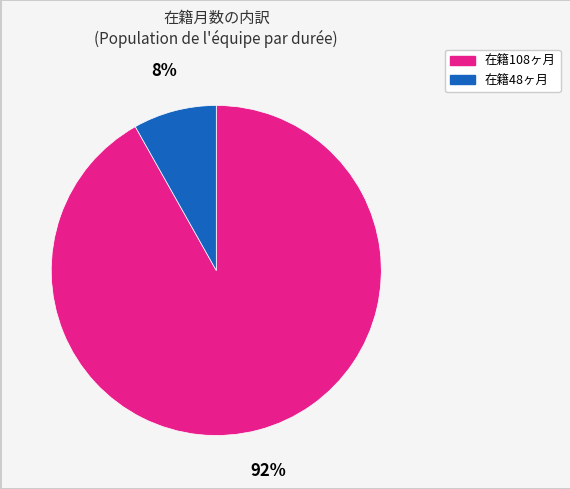

To the nearest percent, what is the difference between the largest and smallest slice percentages?

84%